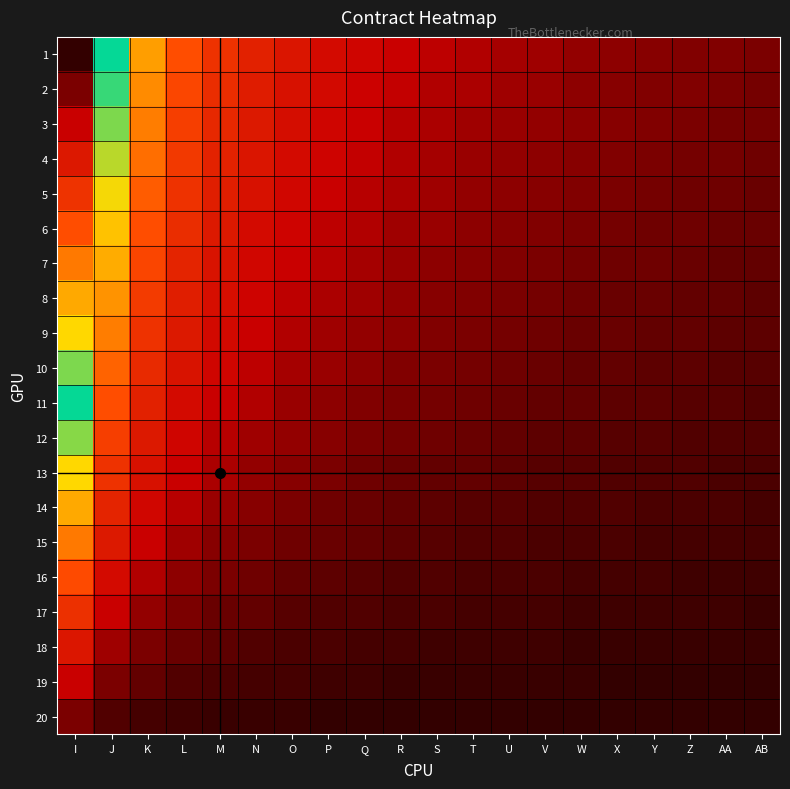

Reading right to left, transcribe all the data shown in this chart.

1: AB=0.0	AA=0.1	Z=0.1	Y=0.1	X=0.1	W=0.1	V=0.1	U=0.1	T=0.1	S=0.1	R=0.1	Q=0.1	P=0.1	O=0.1	N=0.2	M=0.2	L=0.3	K=0.3	J=0.5	I=1.0
2: AB=0.0	AA=0.0	Z=0.1	Y=0.1	X=0.1	W=0.1	V=0.1	U=0.1	T=0.1	S=0.1	R=0.1	Q=0.1	P=0.1	O=0.1	N=0.2	M=0.2	L=0.2	K=0.3	J=0.5	I=0.9
3: AB=0.0	AA=0.0	Z=0.0	Y=0.1	X=0.1	W=0.1	V=0.1	U=0.1	T=0.1	S=0.1	R=0.1	Q=0.1	P=0.1	O=0.1	N=0.2	M=0.2	L=0.2	K=0.3	J=0.5	I=0.9
4: AB=0.0	AA=0.0	Z=0.0	Y=0.0	X=0.1	W=0.1	V=0.1	U=0.1	T=0.1	S=0.1	R=0.1	Q=0.1	P=0.1	O=0.1	N=0.1	M=0.2	L=0.2	K=0.3	J=0.4	I=0.8
5: AB=0.0	AA=0.0	Z=0.0	Y=0.0	X=0.0	W=0.1	V=0.1	U=0.1	T=0.1	S=0.1	R=0.1	Q=0.1	P=0.1	O=0.1	N=0.1	M=0.2	L=0.2	K=0.3	J=0.4	I=0.8
6: AB=0.0	AA=0.0	Z=0.0	Y=0.0	X=0.0	W=0.0	V=0.1	U=0.1	T=0.1	S=0.1	R=0.1	Q=0.1	P=0.1	O=0.1	N=0.1	M=0.2	L=0.2	K=0.3	J=0.4	I=0.7
7: AB=0.0	AA=0.0	Z=0.0	Y=0.0	X=0.0	W=0.0	V=0.0	U=0.1	T=0.1	S=0.1	R=0.1	Q=0.1	P=0.1	O=0.1	N=0.1	M=0.1	L=0.2	K=0.2	J=0.4	I=0.7
8: AB=0.0	AA=0.0	Z=0.0	Y=0.0	X=0.0	W=0.0	V=0.0	U=0.0	T=0.1	S=0.1	R=0.1	Q=0.1	P=0.1	O=0.1	N=0.1	M=0.1	L=0.2	K=0.2	J=0.3	I=0.6
9: AB=0.0	AA=0.0	Z=0.0	Y=0.0	X=0.0	W=0.0	V=0.0	U=0.0	T=0.0	S=0.1	R=0.1	Q=0.1	P=0.1	O=0.1	N=0.1	M=0.1	L=0.2	K=0.2	J=0.3	I=0.6
10: AB=0.0	AA=0.0	Z=0.0	Y=0.0	X=0.0	W=0.0	V=0.0	U=0.0	T=0.0	S=0.0	R=0.1	Q=0.1	P=0.1	O=0.1	N=0.1	M=0.1	L=0.1	K=0.2	J=0.3	I=0.5
11: AB=0.0	AA=0.0	Z=0.0	Y=0.0	X=0.0	W=0.0	V=0.0	U=0.0	T=0.0	S=0.0	R=0.0	Q=0.1	P=0.1	O=0.1	N=0.1	M=0.1	L=0.1	K=0.2	J=0.3	I=0.5
12: AB=0.0	AA=0.0	Z=0.0	Y=0.0	X=0.0	W=0.0	V=0.0	U=0.0	T=0.0	S=0.0	R=0.0	Q=0.0	P=0.1	O=0.1	N=0.1	M=0.1	L=0.1	K=0.1	J=0.2	I=0.4
13: AB=0.0	AA=0.0	Z=0.0	Y=0.0	X=0.0	W=0.0	V=0.0	U=0.0	T=0.0	S=0.0	R=0.0	Q=0.0	P=0.0	O=0.1	N=0.1	M=0.1	L=0.1	K=0.1	J=0.2	I=0.4
14: AB=0.0	AA=0.0	Z=0.0	Y=0.0	X=0.0	W=0.0	V=0.0	U=0.0	T=0.0	S=0.0	R=0.0	Q=0.0	P=0.0	O=0.0	N=0.1	M=0.1	L=0.1	K=0.1	J=0.2	I=0.3
15: AB=0.0	AA=0.0	Z=0.0	Y=0.0	X=0.0	W=0.0	V=0.0	U=0.0	T=0.0	S=0.0	R=0.0	Q=0.0	P=0.0	O=0.0	N=0.0	M=0.1	L=0.1	K=0.1	J=0.1	I=0.3
16: AB=0.0	AA=0.0	Z=0.0	Y=0.0	X=0.0	W=0.0	V=0.0	U=0.0	T=0.0	S=0.0	R=0.0	Q=0.0	P=0.0	O=0.0	N=0.0	M=0.0	L=0.1	K=0.1	J=0.1	I=0.2
17: AB=0.0	AA=0.0	Z=0.0	Y=0.0	X=0.0	W=0.0	V=0.0	U=0.0	T=0.0	S=0.0	R=0.0	Q=0.0	P=0.0	O=0.0	N=0.0	M=0.0	L=0.0	K=0.1	J=0.1	I=0.2
18: AB=0.0	AA=0.0	Z=0.0	Y=0.0	X=0.0	W=0.0	V=0.0	U=0.0	T=0.0	S=0.0	R=0.0	Q=0.0	P=0.0	O=0.0	N=0.0	M=0.0	L=0.0	K=0.0	J=0.1	I=0.1
19: AB=0.0	AA=0.0	Z=0.0	Y=0.0	X=0.0	W=0.0	V=0.0	U=0.0	T=0.0	S=0.0	R=0.0	Q=0.0	P=0.0	O=0.0	N=0.0	M=0.0	L=0.0	K=0.0	J=0.0	I=0.1
20: AB=0.0	AA=0.0	Z=0.0	Y=0.0	X=0.0	W=0.0	V=0.0	U=0.0	T=0.0	S=0.0	R=0.0	Q=0.0	P=0.0	O=0.0	N=0.0	M=0.0	L=0.0	K=0.0	J=0.0	I=0.0